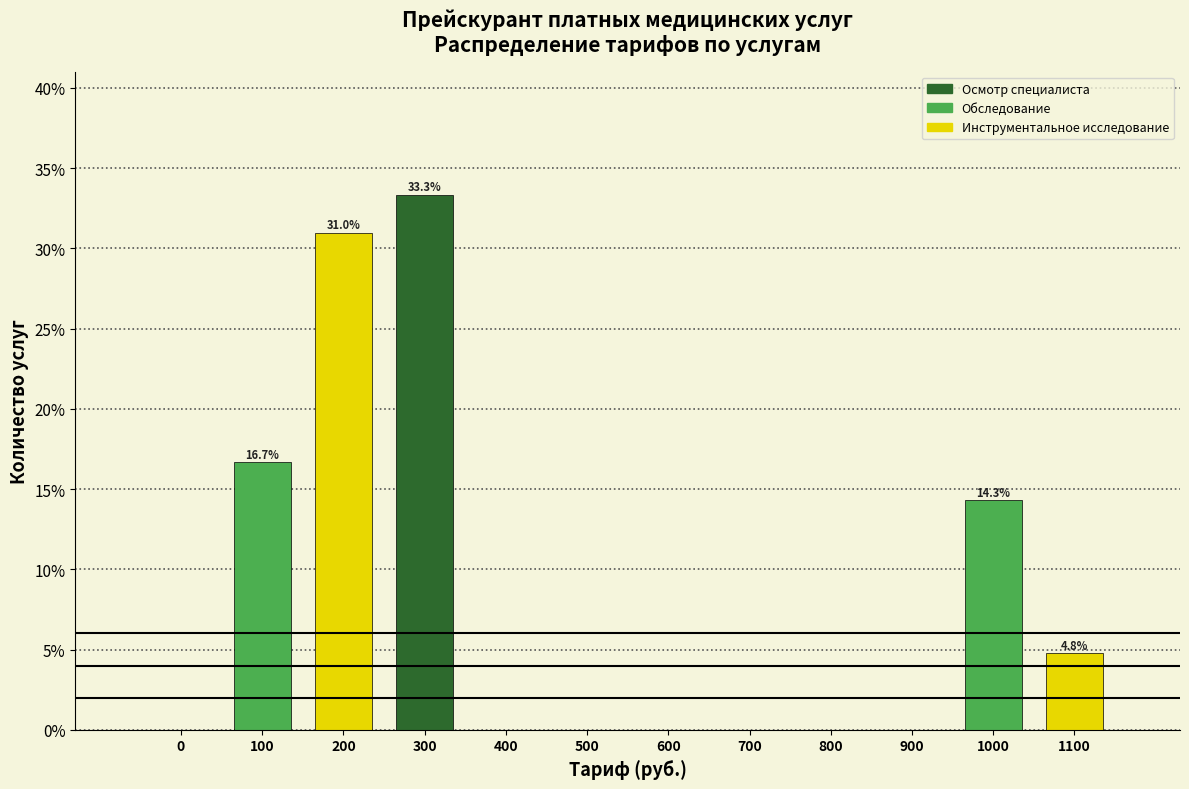

Reading right to left, extract all data points from this chart.

1100=4.8	1000=14.3	900=0.0	800=0.0	700=0.0	600=0.0	500=0.0	400=0.0	300=33.3	200=31.0	100=16.7	0=0.0